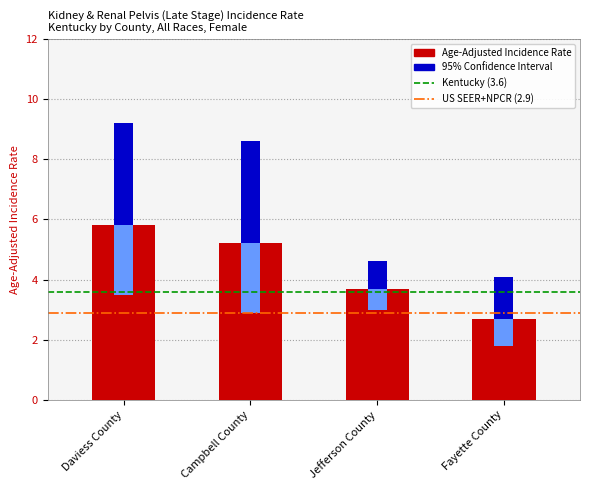

The value of Upper 95% CI at Jefferson County is 4.6. True or false?

True